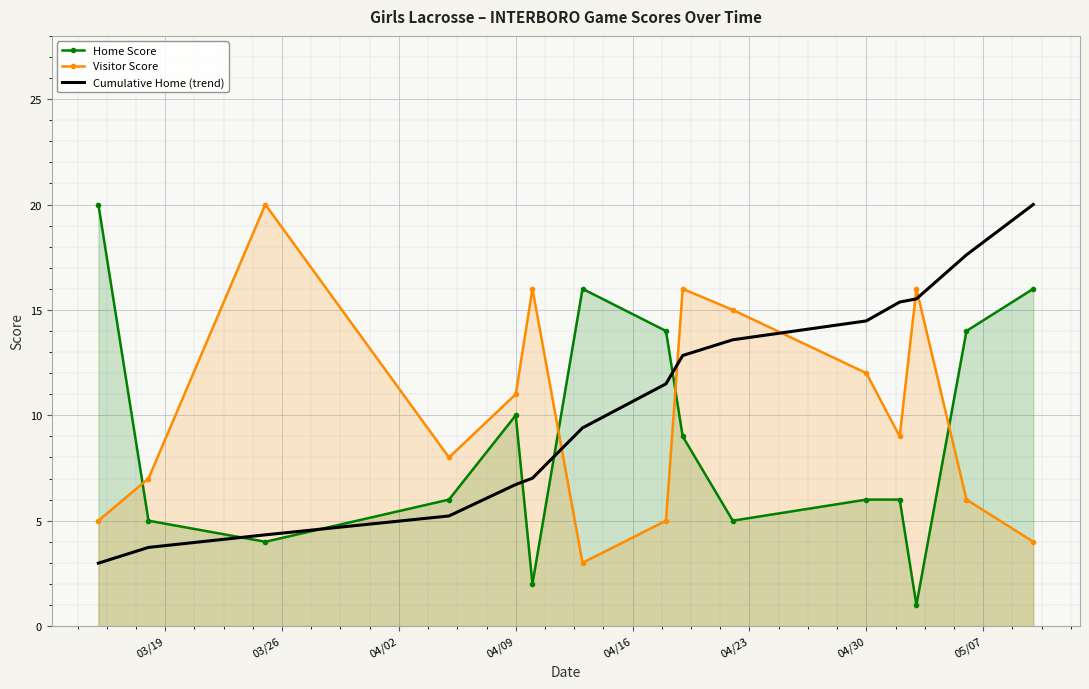

The value of Home Score at 04/09 is 10.0. True or false?

True